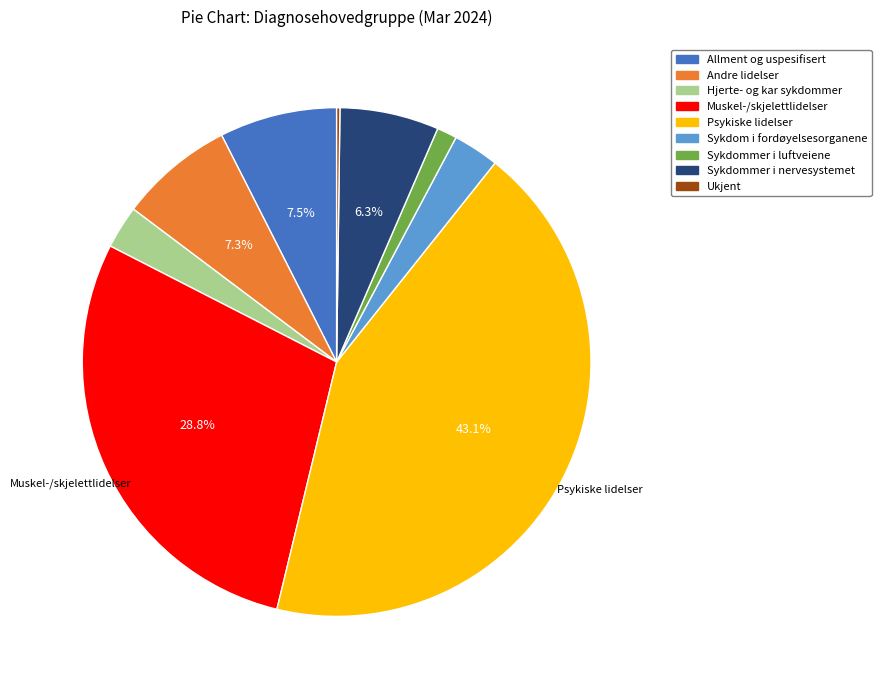

Does any single category account for the majority?

No